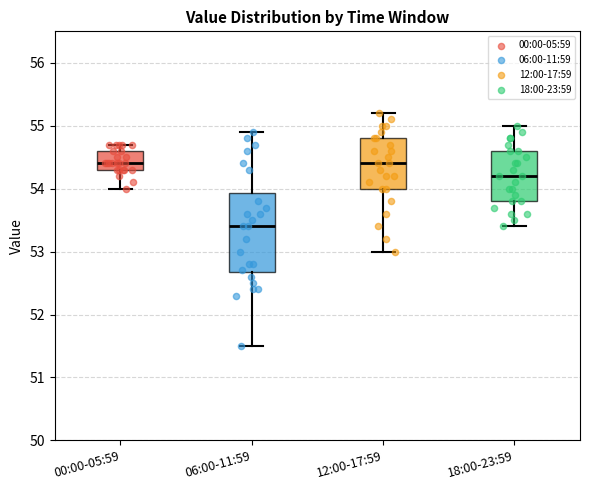

Reading left to right, read every box against the y-axis: the position of its median line, the range the box covers, and the ends of its whiskers. The values are not printed on the chart, so give them approximately, as read against the axis.

00:00-05:59: median 54.4, box 54.3 to 54.6, whiskers 54.0 to 54.7
06:00-11:59: median 53.4, box 52.7 to 53.9, whiskers 51.5 to 54.9
12:00-17:59: median 54.4, box 54.0 to 54.8, whiskers 53.0 to 55.2
18:00-23:59: median 54.2, box 53.8 to 54.6, whiskers 53.4 to 55.0